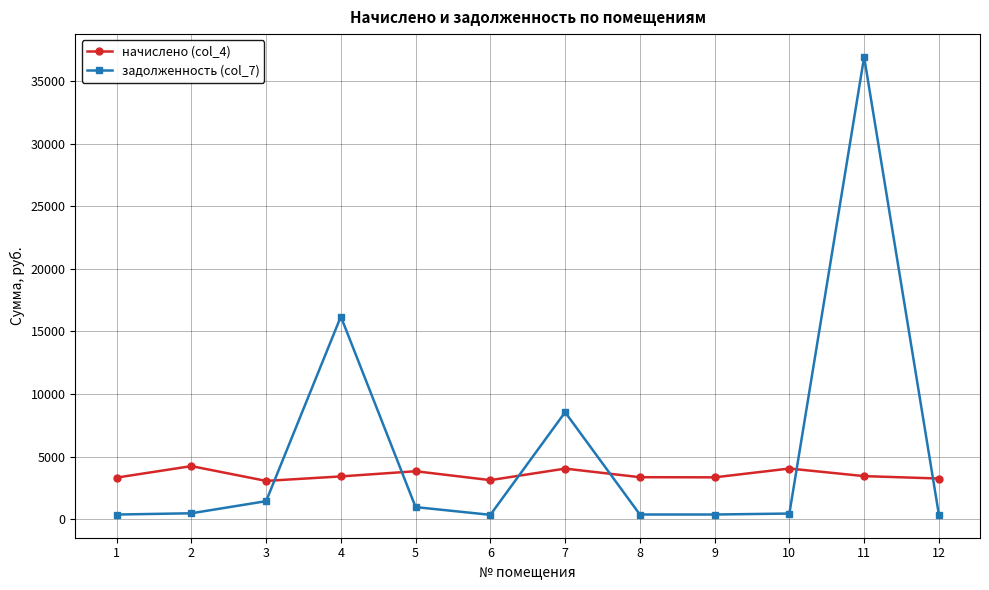

What is the difference between the maximum and second lowest values in the начислено (col_4) series?

1121.0